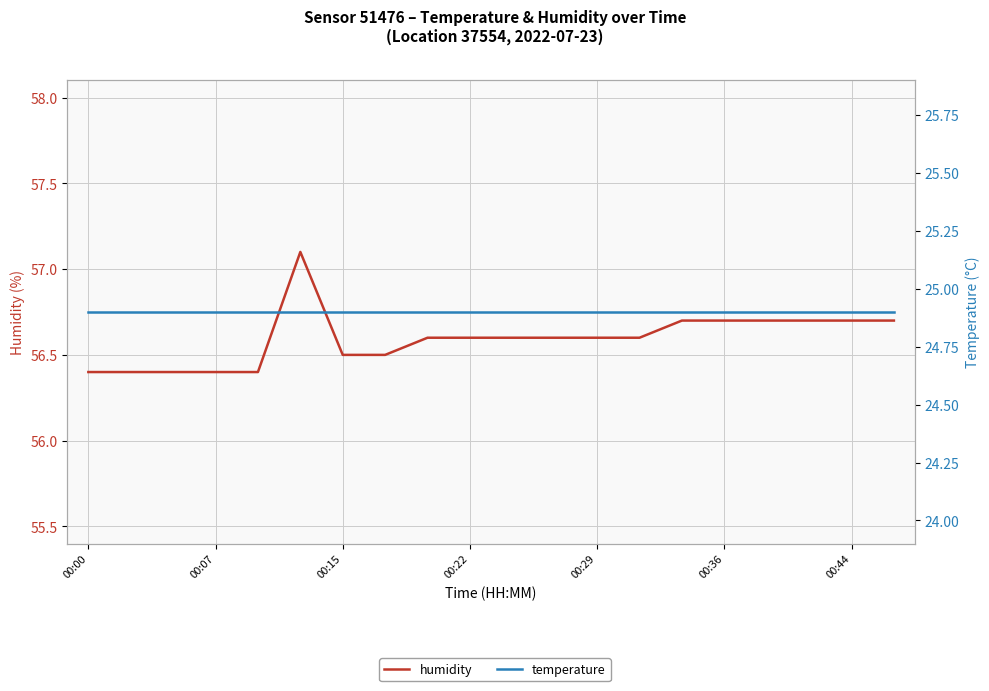

The temperature series shows 14.3 at 13. True or false?

False